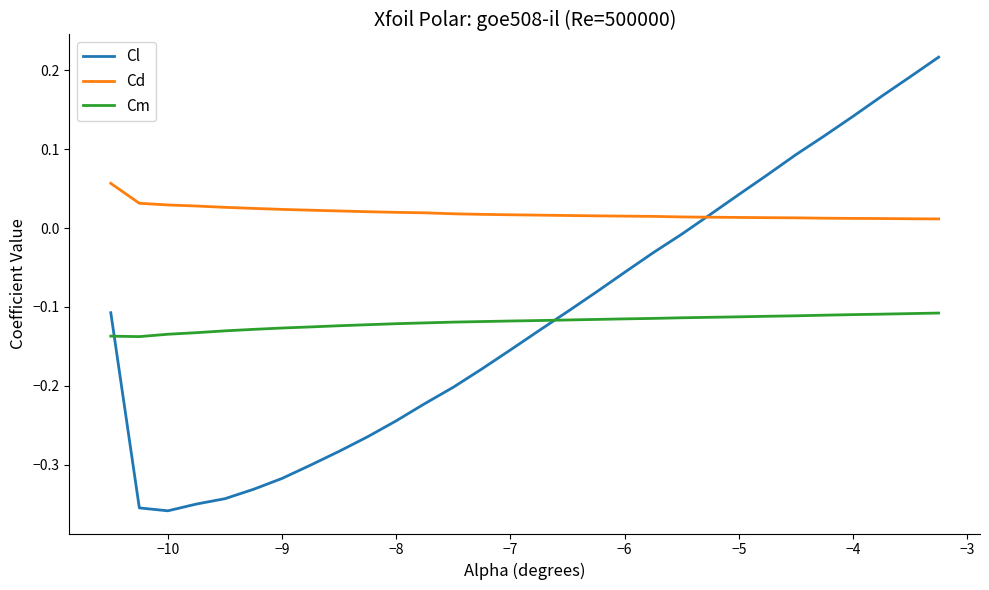

True or false: Cm and Cd intersect in this chart.

False